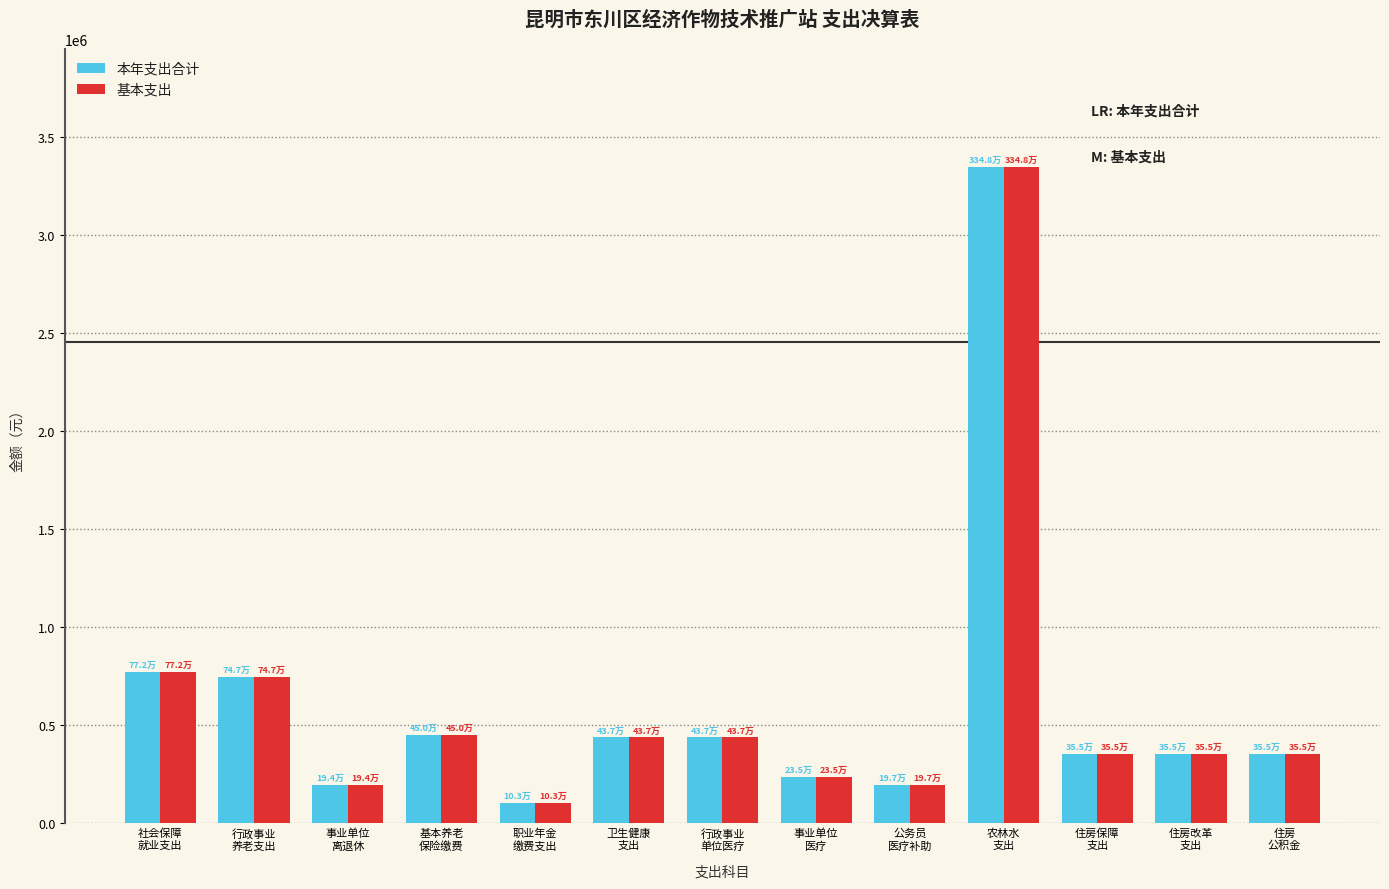

What is the average value of the 基本支出 series?

614236.7